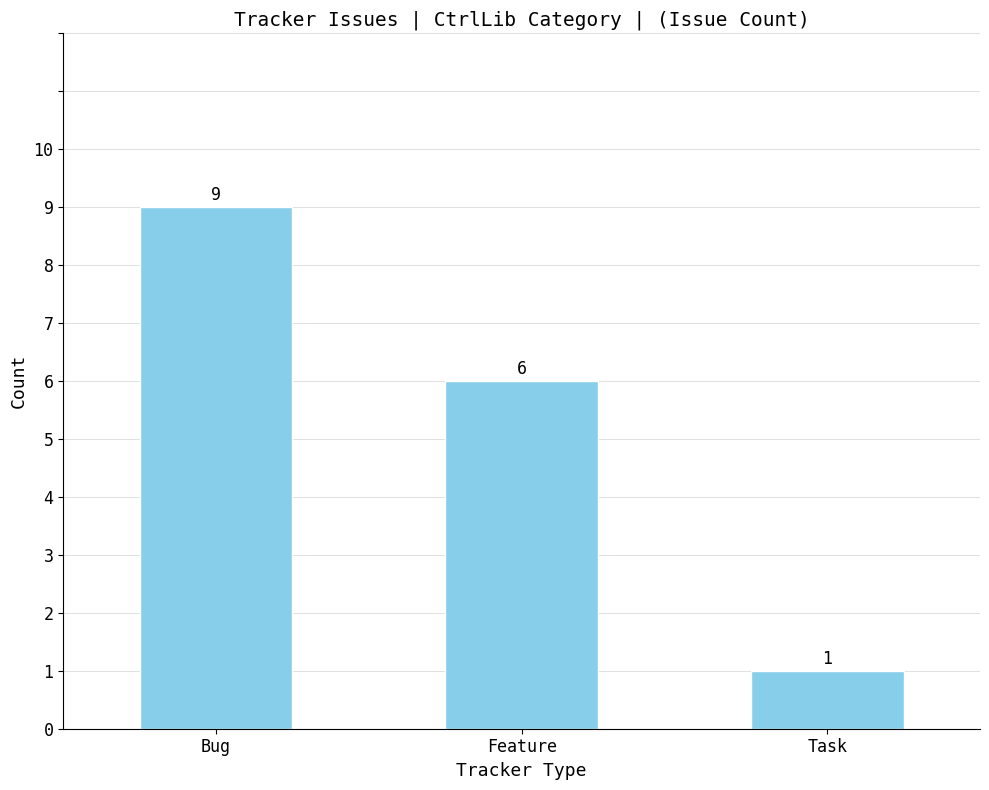

How many series are shown in this chart?

1